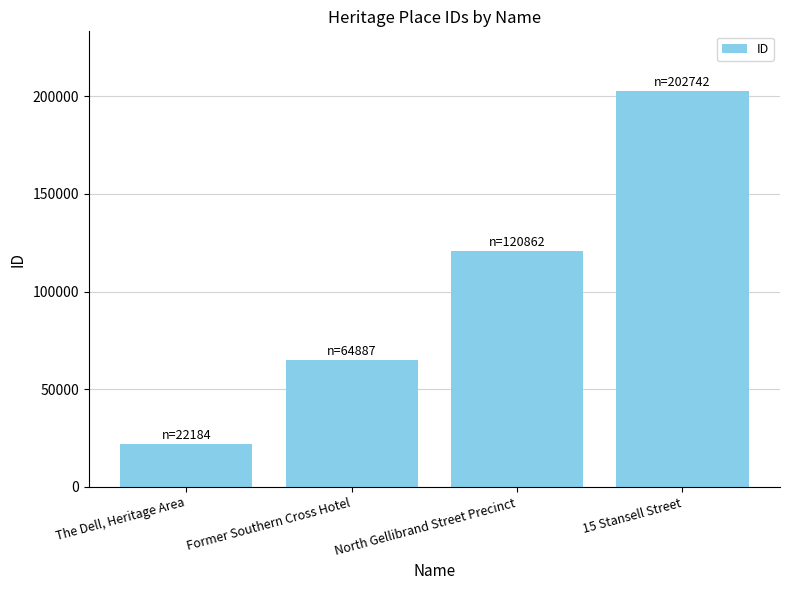

The chart shows a value of 110226 at Former Southern Cross Hotel. True or false?

False